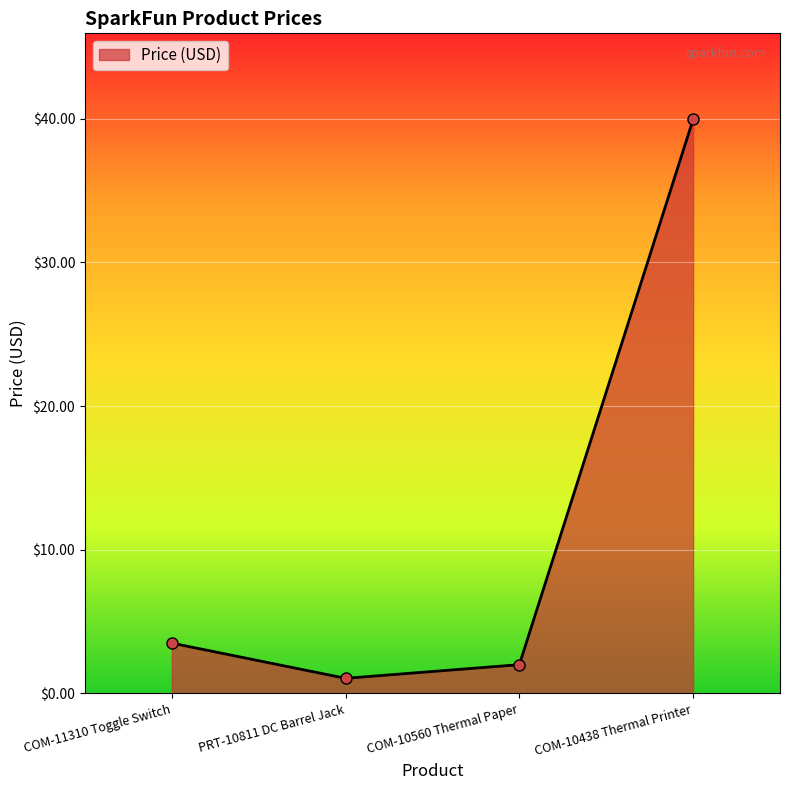

Rank the categories by value from lowest to highest.

PRT-10811 DC Barrel Jack, COM-10560 Thermal Paper, COM-11310 Toggle Switch, COM-10438 Thermal Printer